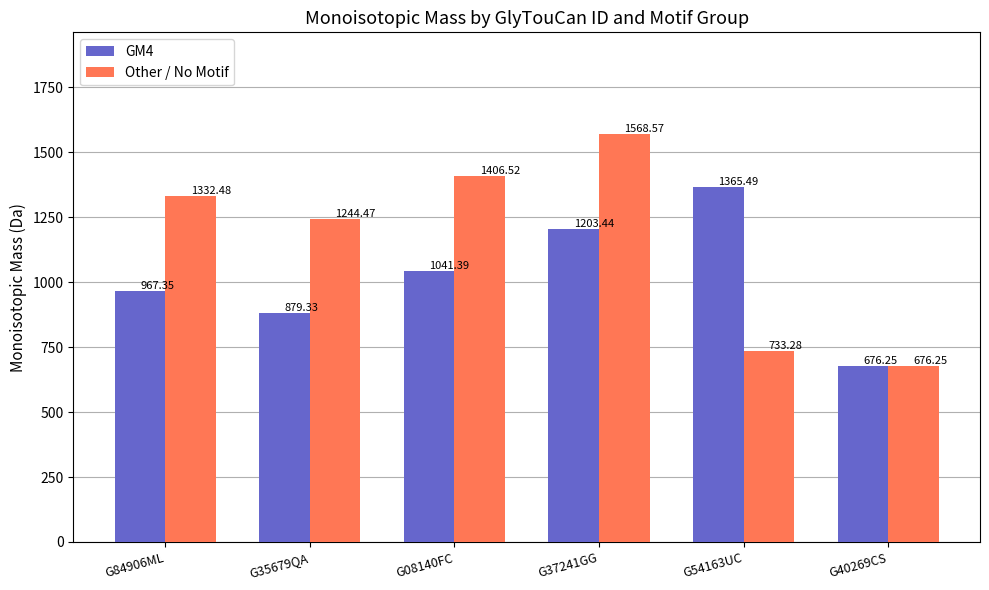

Is the value of Other / No Motif at G54163UC greater than the value of GM4 at G37241GG?

No